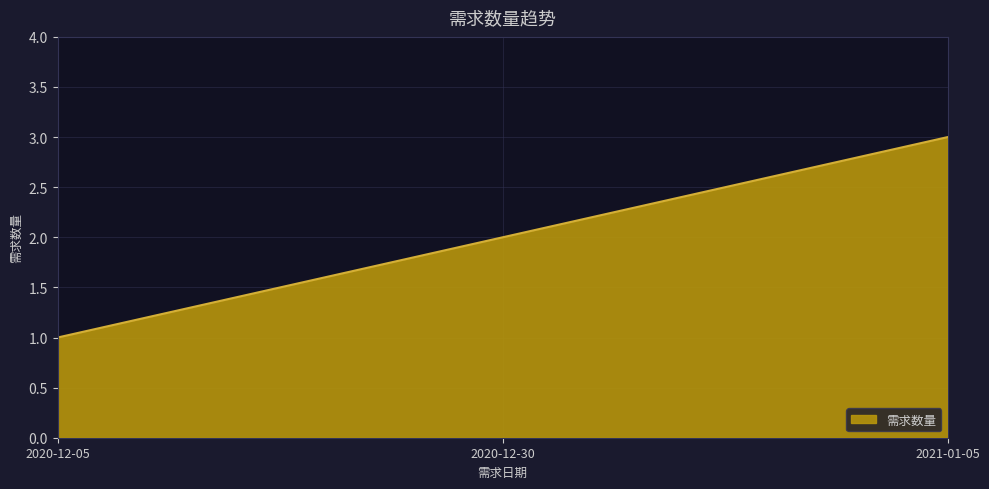

How many values are below 2?

1